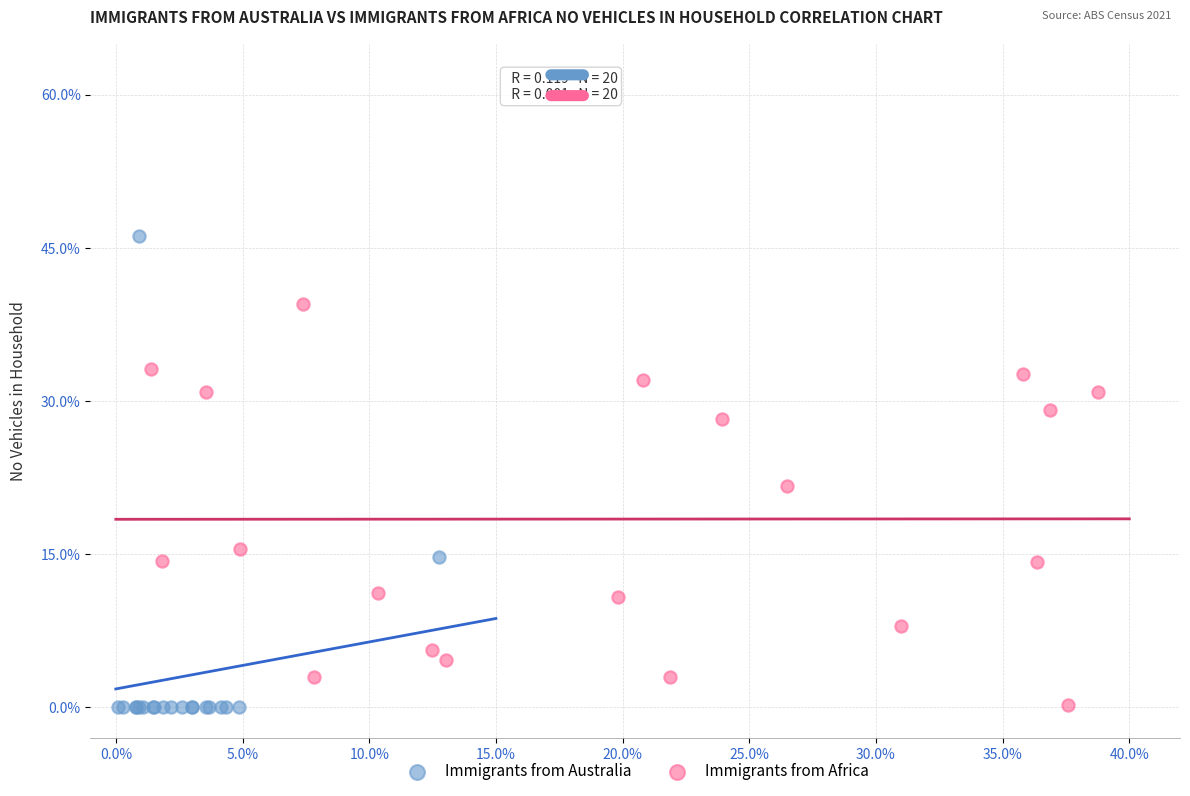

Which series has the widest spread of Y values?

Immigrants from Australia